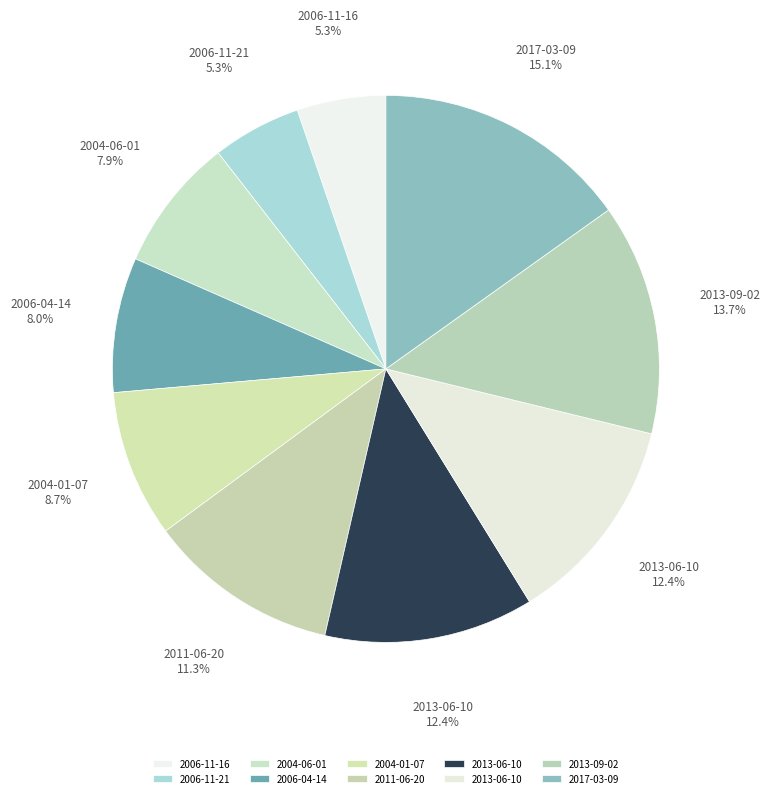

How many segments does this pie chart have?

10